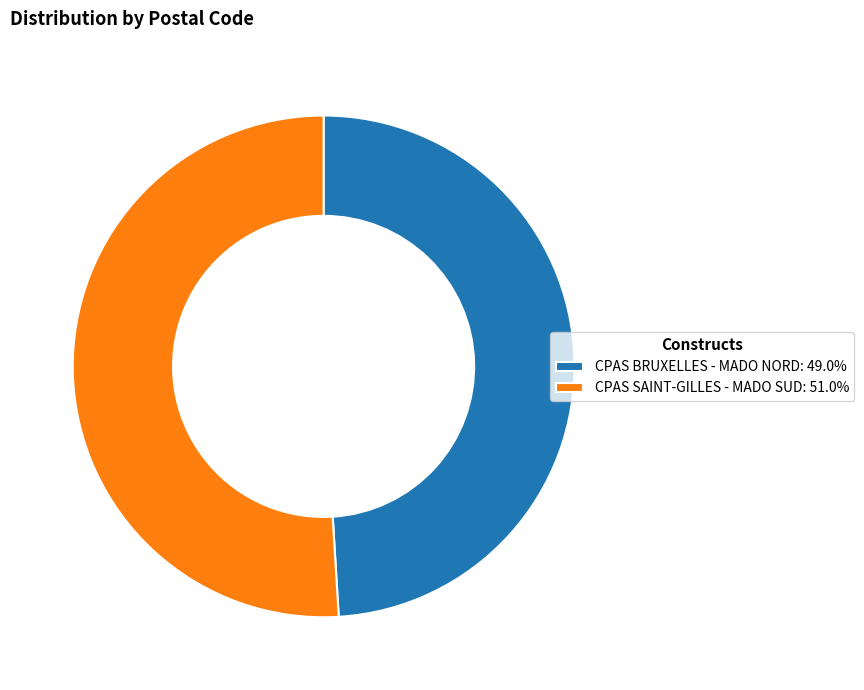

How many segments does this pie chart have?

2